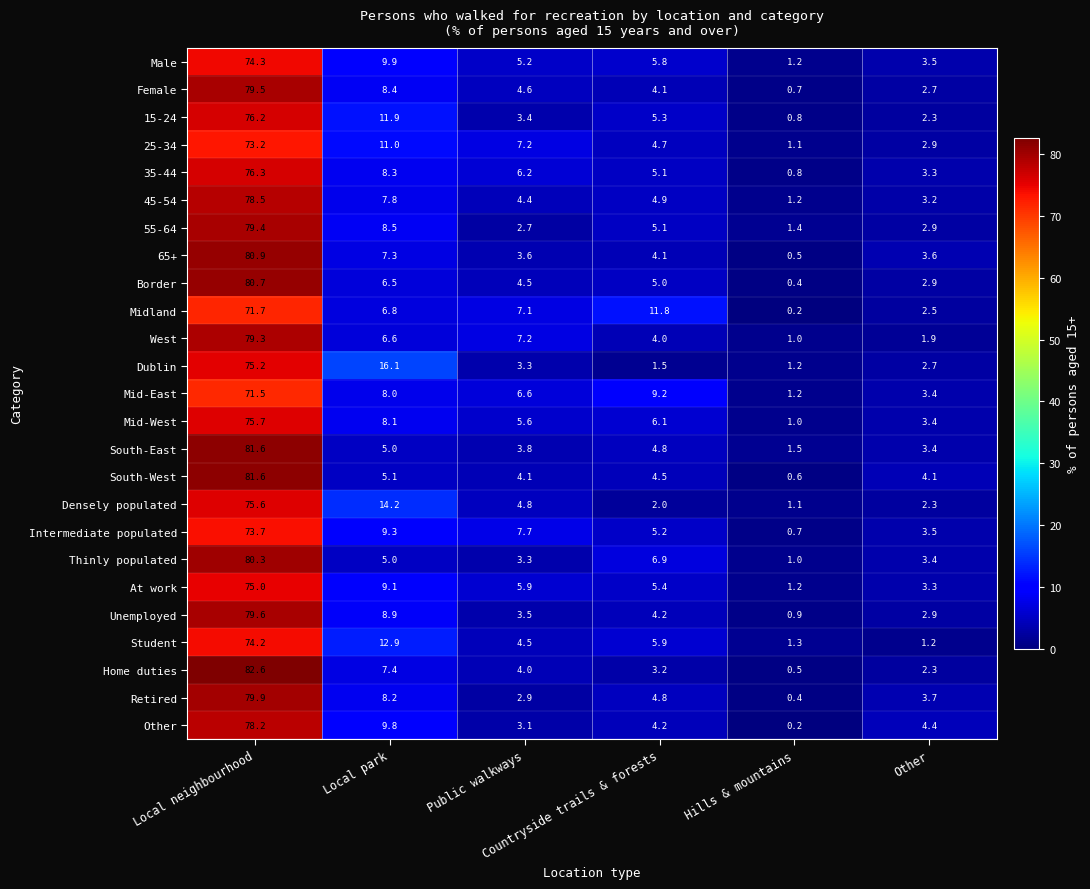

Which series has the widest spread of values?

Home duties